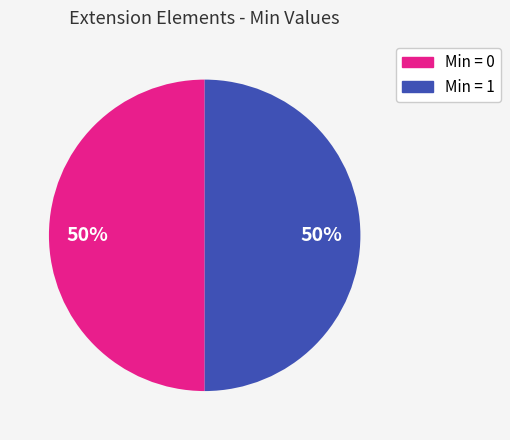

To the nearest percent, what is the average slice percentage?

50%